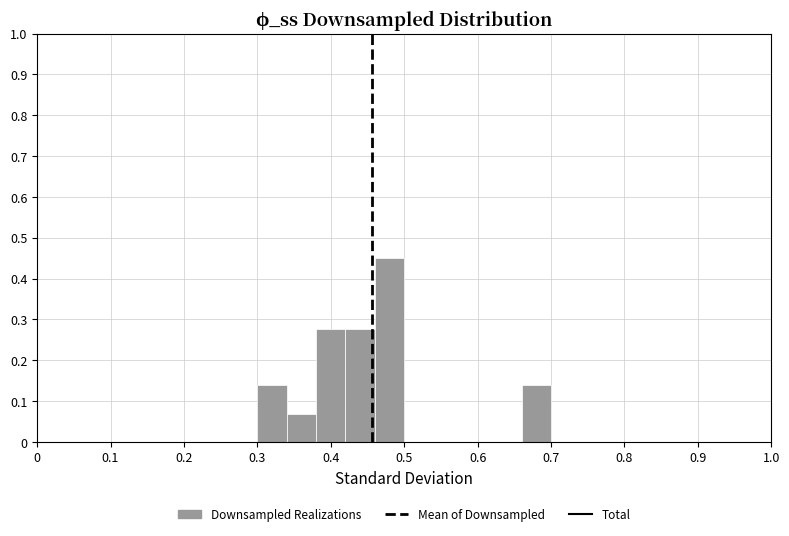

Which range on the x-axis has the tallest bar?

0.46 to 0.50